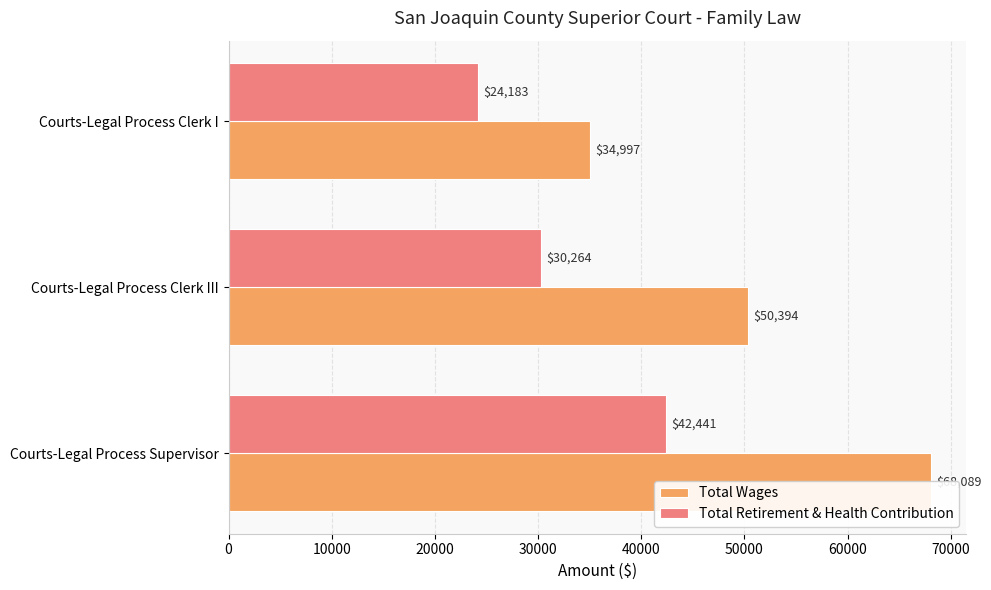

How many data points in Total Retirement & Health Contribution are above 30264?

1